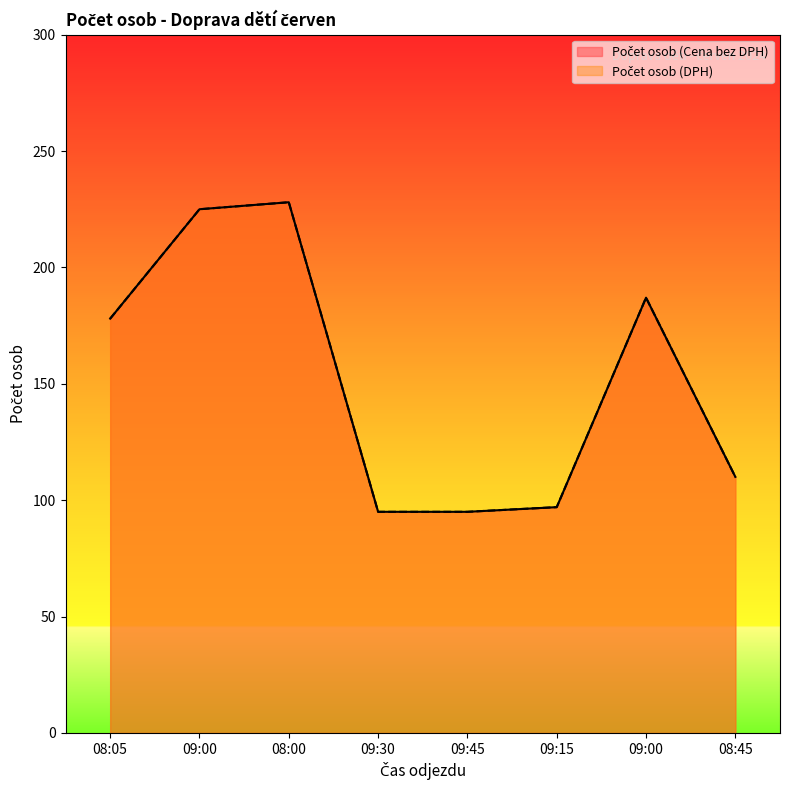

The Počet osob (Cena bez DPH) series shows 270 at 09:00. True or false?

False